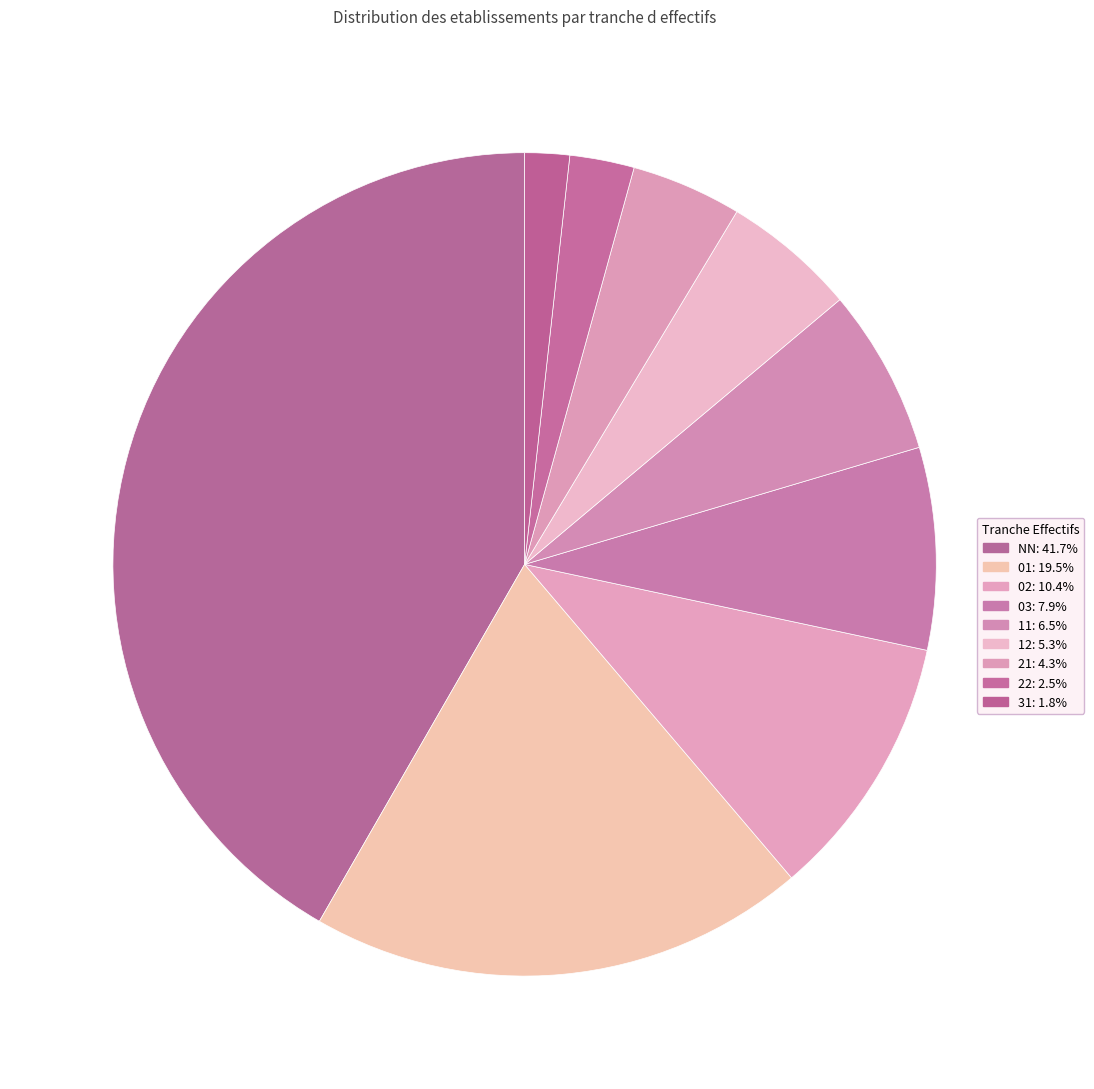

How much of the chart is everything except 11?

93.5%